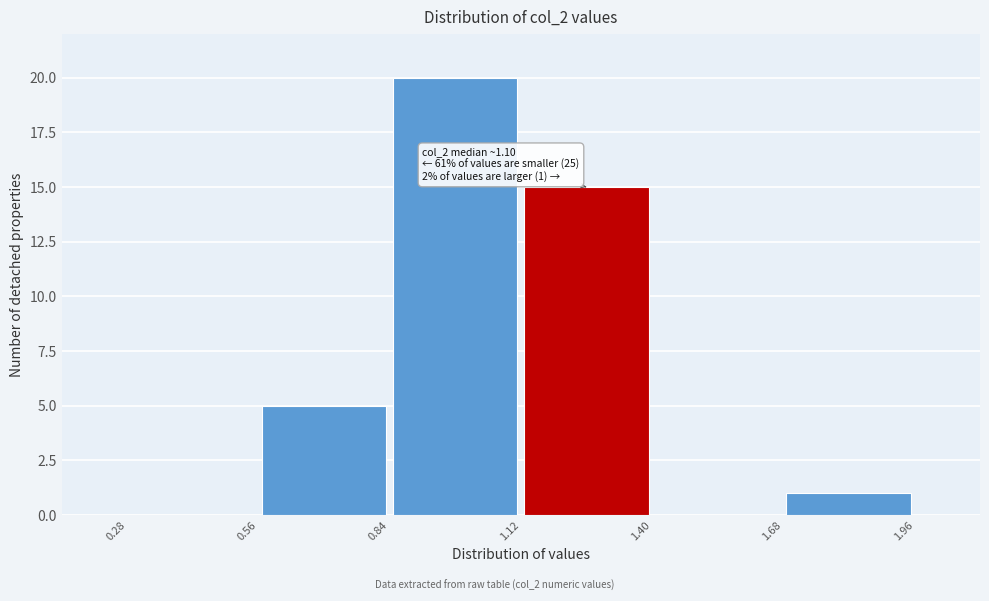

Which range on the x-axis has the tallest bar?

0.84 to 1.12